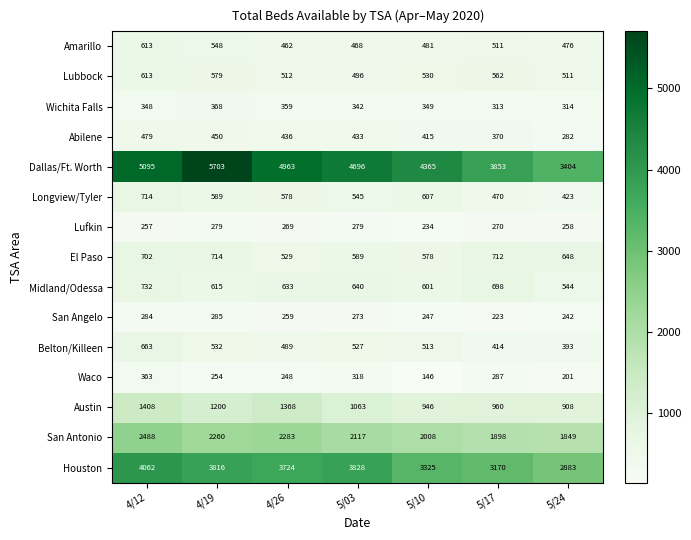

What is the maximum value shown in the chart?

5703